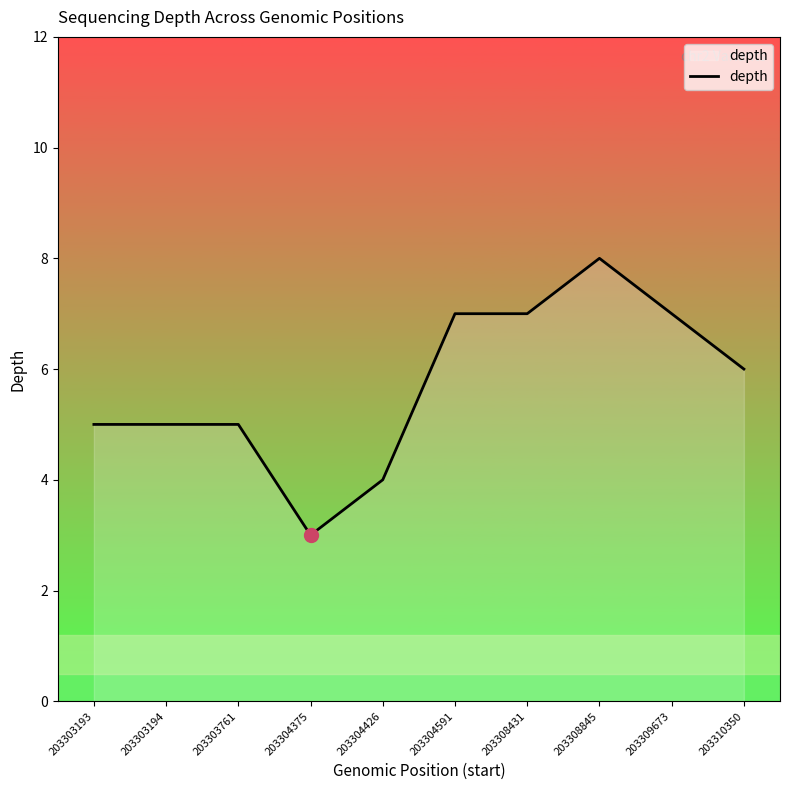

Is it true that the value at 203303194 is 8?

False